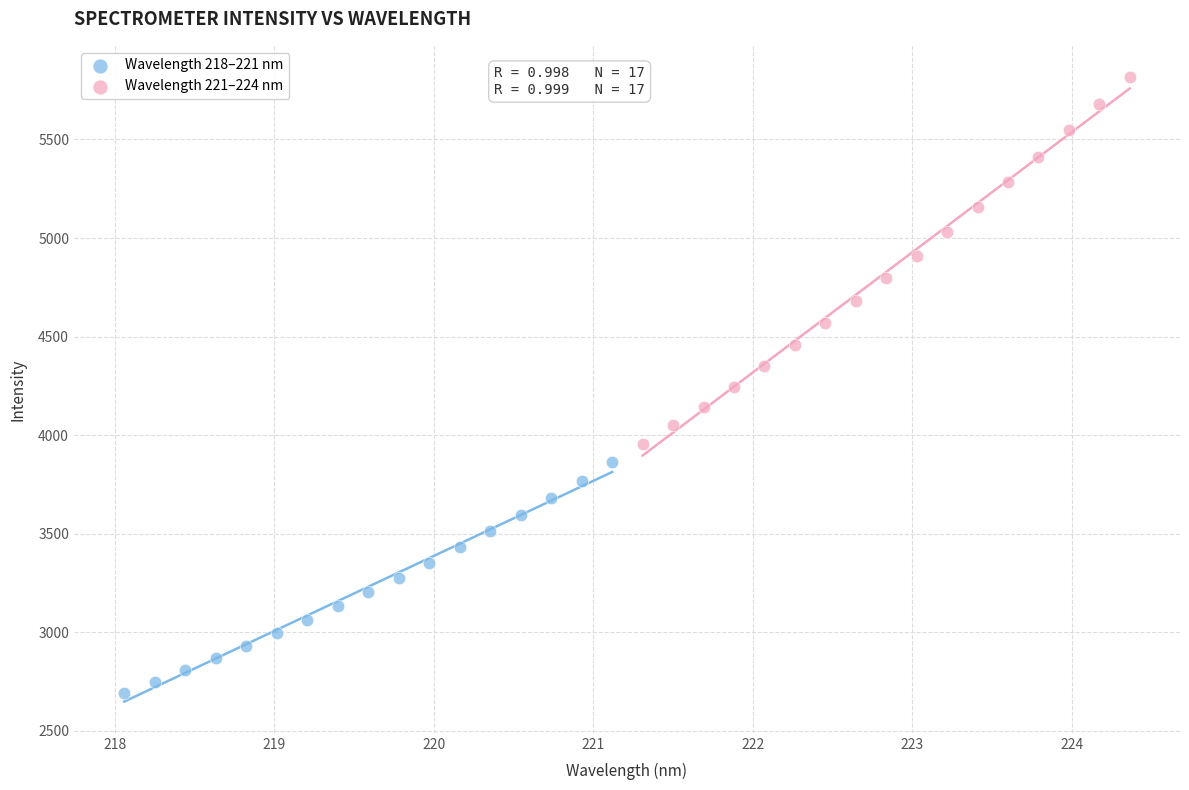

What are all the series names shown in the legend?

Wavelength 218–221 nm, Wavelength 221–224 nm